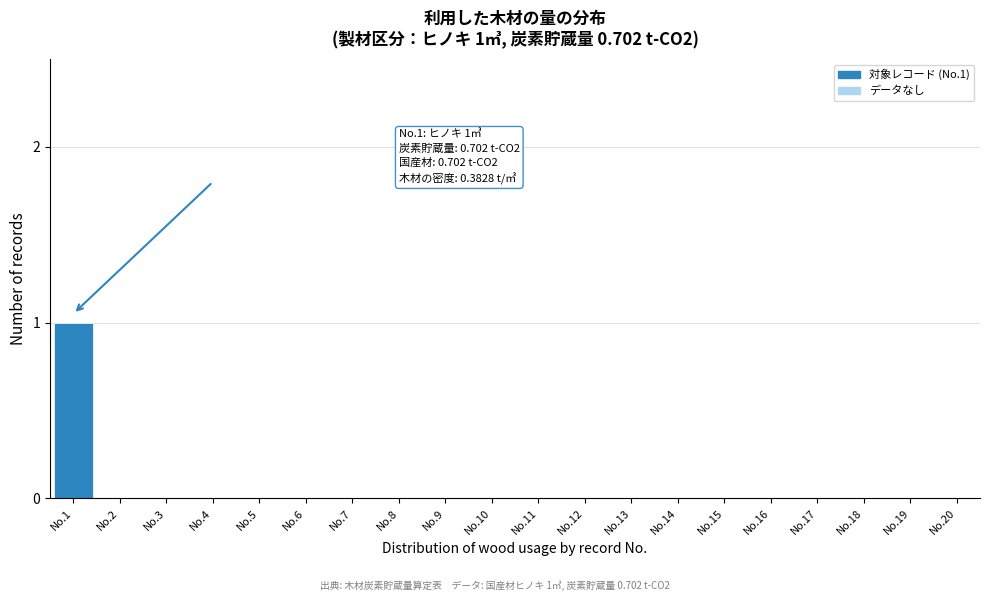

Reading right to left, what are all the values shown in this chart?

No.20=0	No.19=0	No.18=0	No.17=0	No.16=0	No.15=0	No.14=0	No.13=0	No.12=0	No.11=0	No.10=0	No.9=0	No.8=0	No.7=0	No.6=0	No.5=0	No.4=0	No.3=0	No.2=0	No.1=1